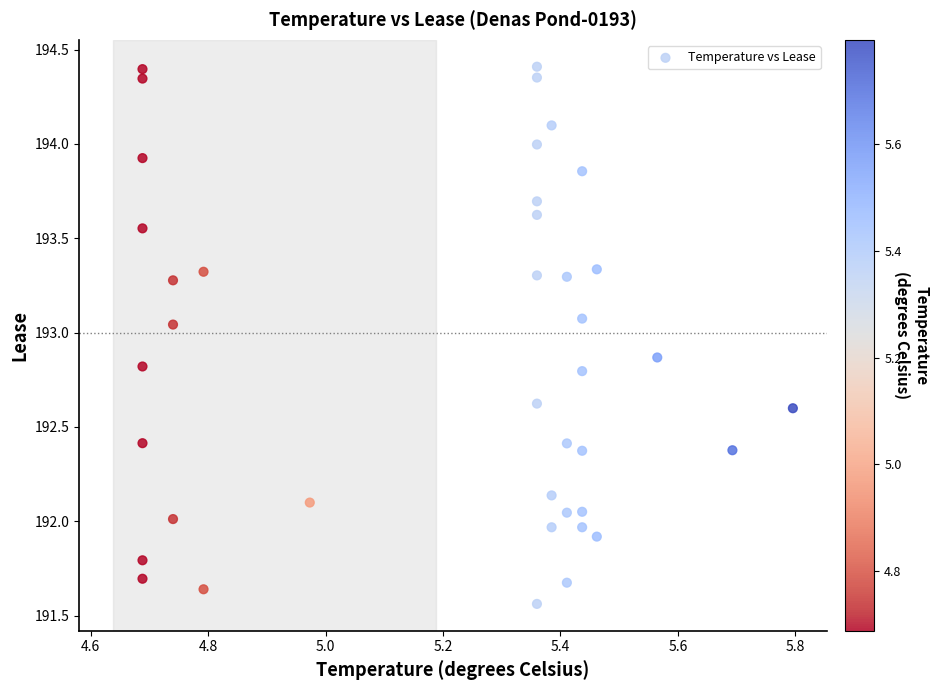

What is the range of Y values (max minus min)?

2.8